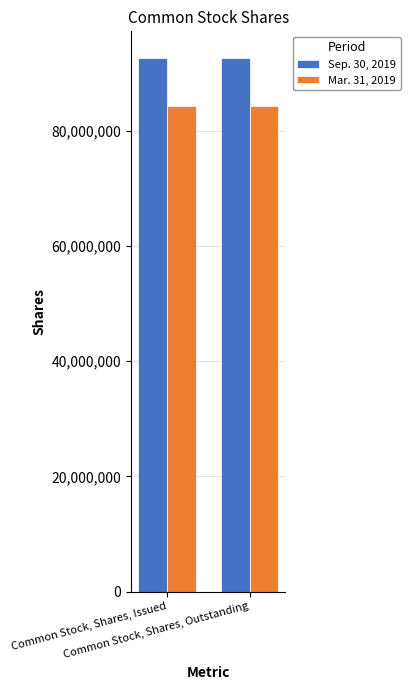

List the series in order of their peak value, lowest first.

Mar. 31, 2019, Sep. 30, 2019